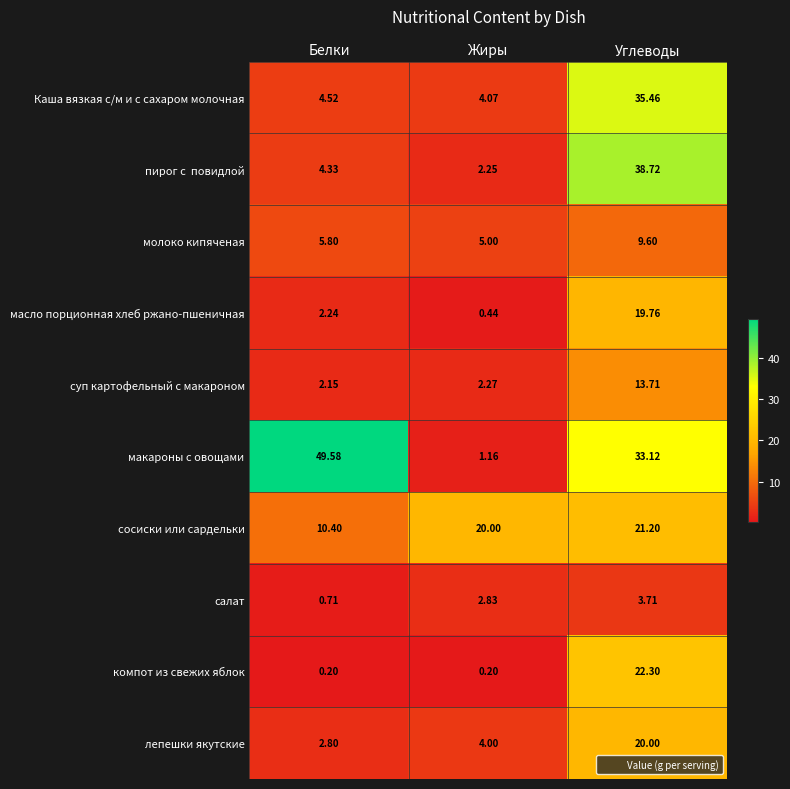

At which category does the chart reach its peak across all series?

Белки